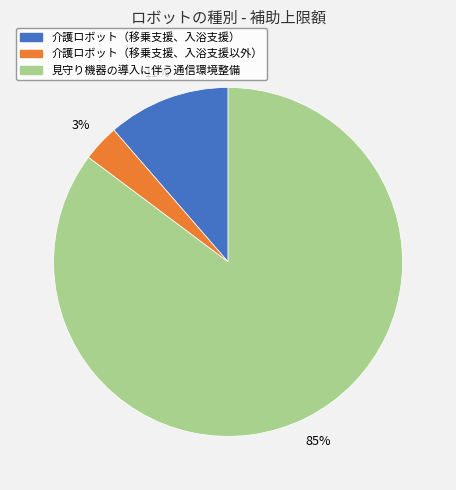

Combined, do 介護ロボット（移乗支援、入浴支援以外） and 介護ロボット（移乗支援、入浴支援） account for over 50%?

No